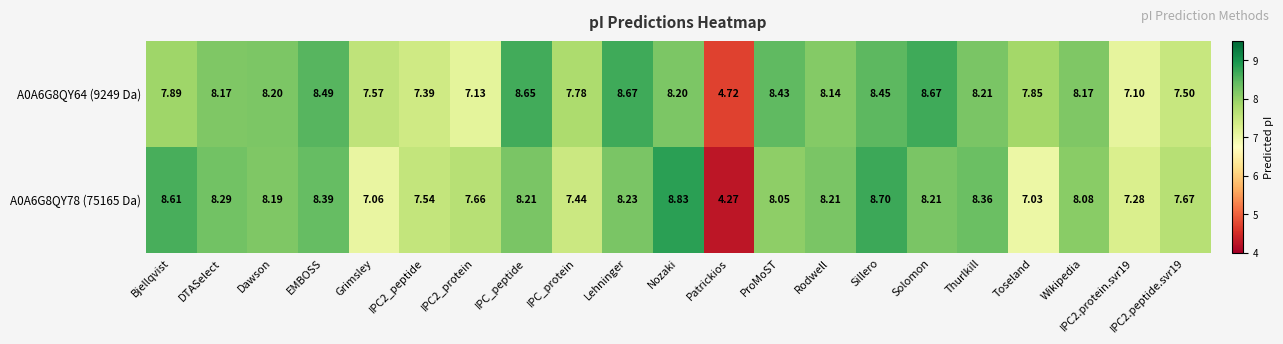

Which category has the highest value across all series?

Nozaki